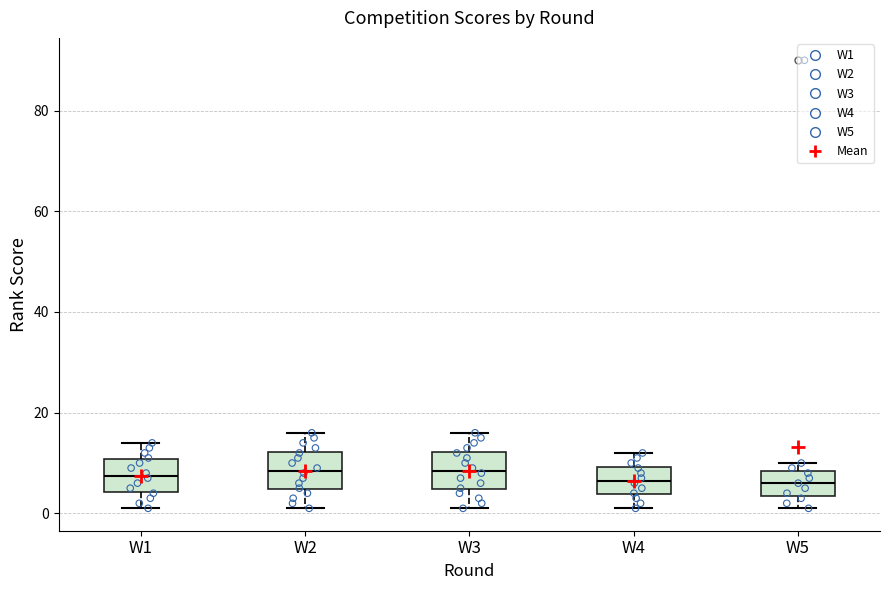

Where does the median line of the box for W4 sit on the y-axis? The values are not printed on the chart, so give them approximately, as read against the axis.

6